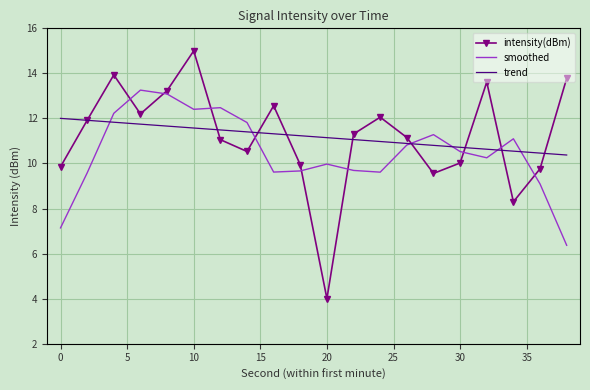

At how many categories does at least one series exceed 9?

20